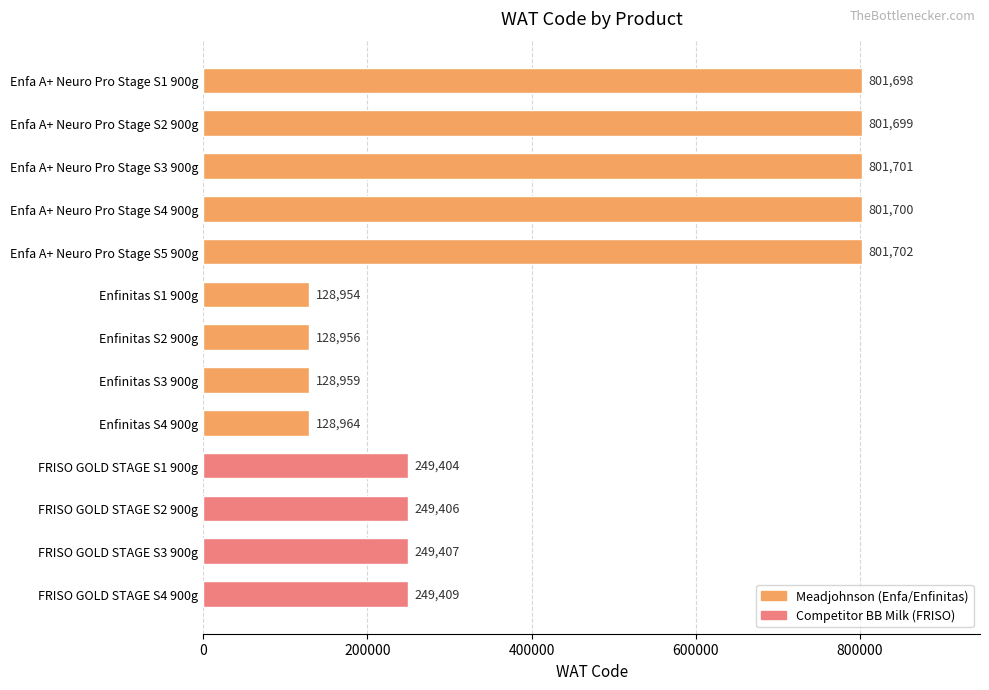

How many values are below 249407?

6